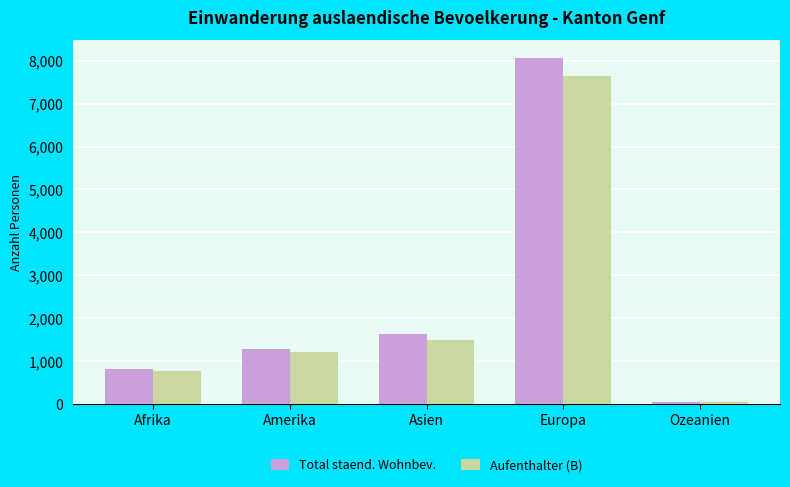

Which category has the lowest value across all series?

Ozeanien